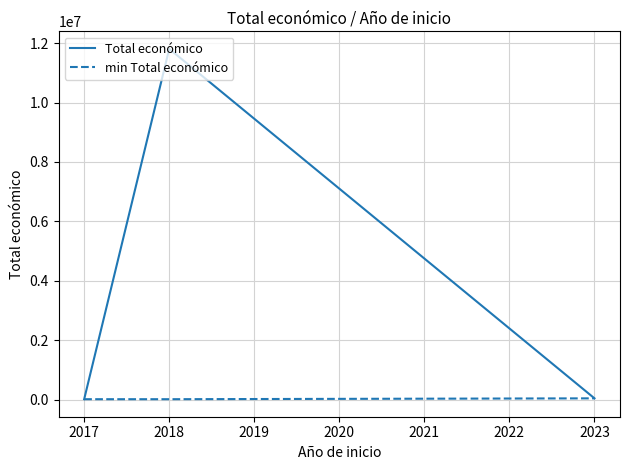

Rank the series by their maximum value, from lowest to highest.

min Total económico, Total económico